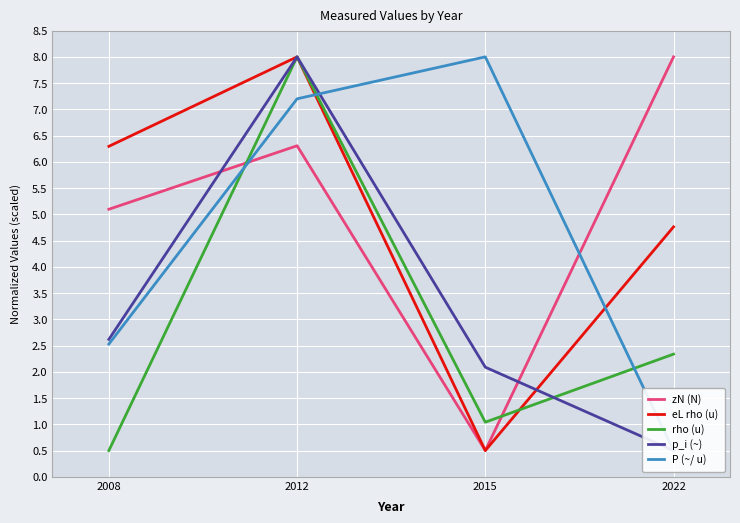

What are all the series names shown in the legend?

zN (N), eL rho (u), rho (u), p_i (~), P (~/ u)